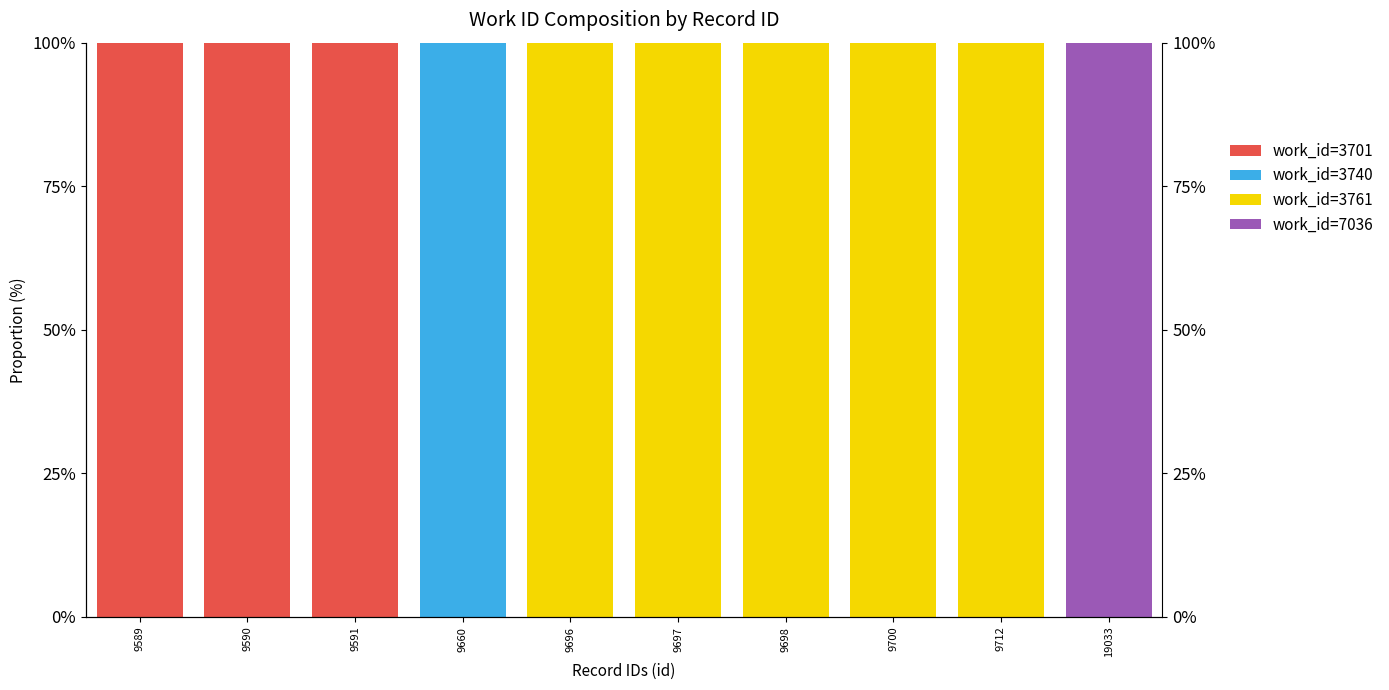

How many bars are there in each group?

4